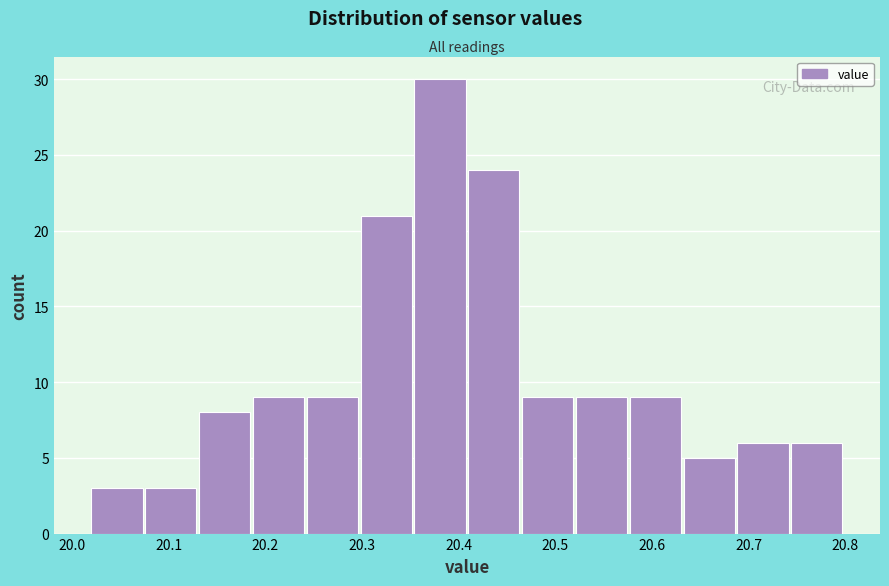

Reading left to right, transcribe this chart: for each bar, give the range it covers on the x-axis and its height. Neither the bar edges nor the heights are printed on the chart, so give them approximately, as read against the axes.

20.02 to 20.08: 3
20.08 to 20.13: 3
20.13 to 20.19: 8
20.19 to 20.24: 9
20.24 to 20.30: 9
20.30 to 20.35: 21
20.35 to 20.41: 30
20.41 to 20.47: 24
20.47 to 20.52: 9
20.52 to 20.58: 9
20.58 to 20.63: 9
20.63 to 20.69: 5
20.69 to 20.74: 6
20.74 to 20.80: 6